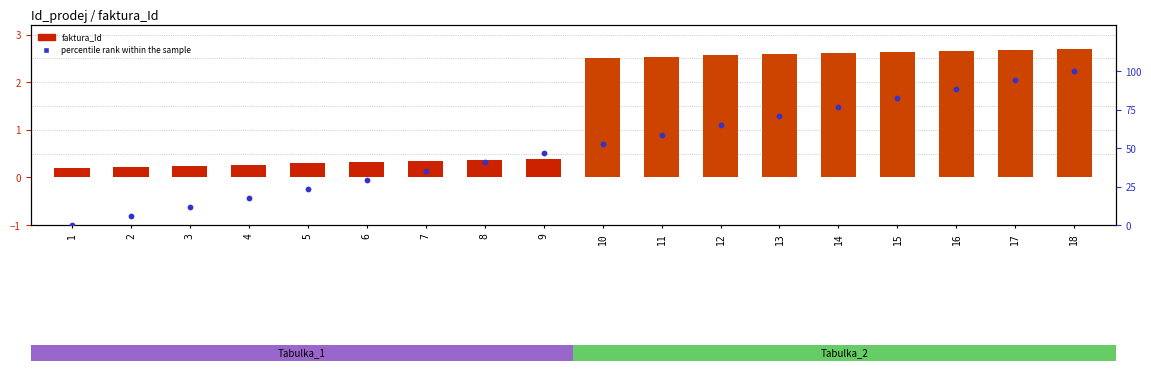

Which series contains the highest Y value?

percentile rank within the sample